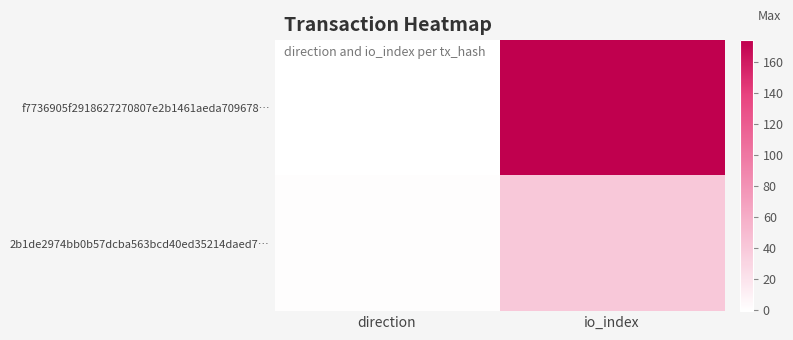

Reading left to right, list all the values displayed in this chart.

f7736905f2918627270807e2b1461aeda709678…: direction=-1	io_index=174
2b1de2974bb0b57dcba563bcd40ed35214daed7…: direction=1	io_index=40